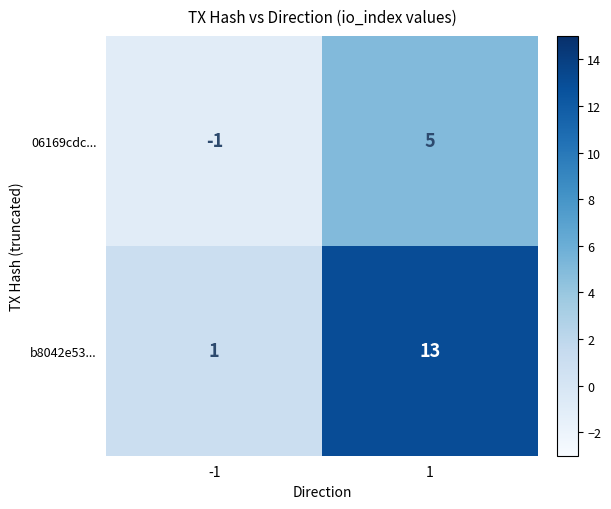

Which series changed the most between -1 and 1?

b8042e53...